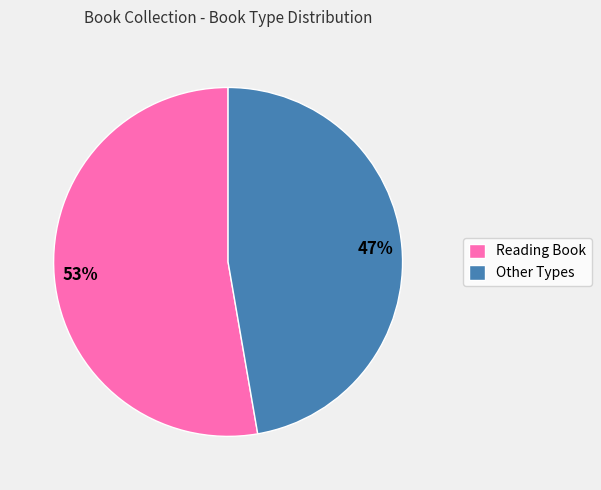

Which has a higher value, Other Types or Reading Book?

Reading Book